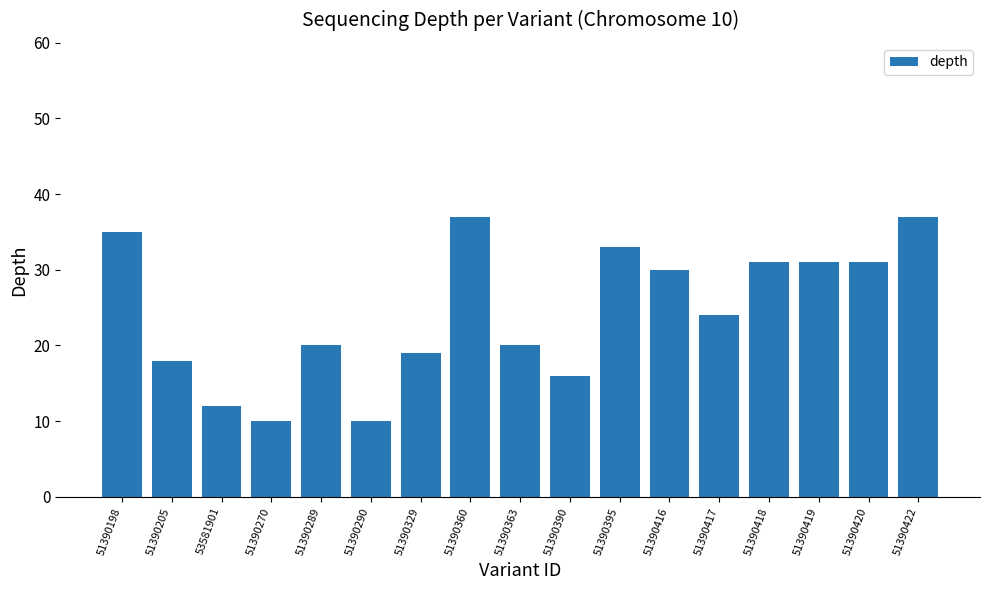

Does the chart contain any negative values?

No